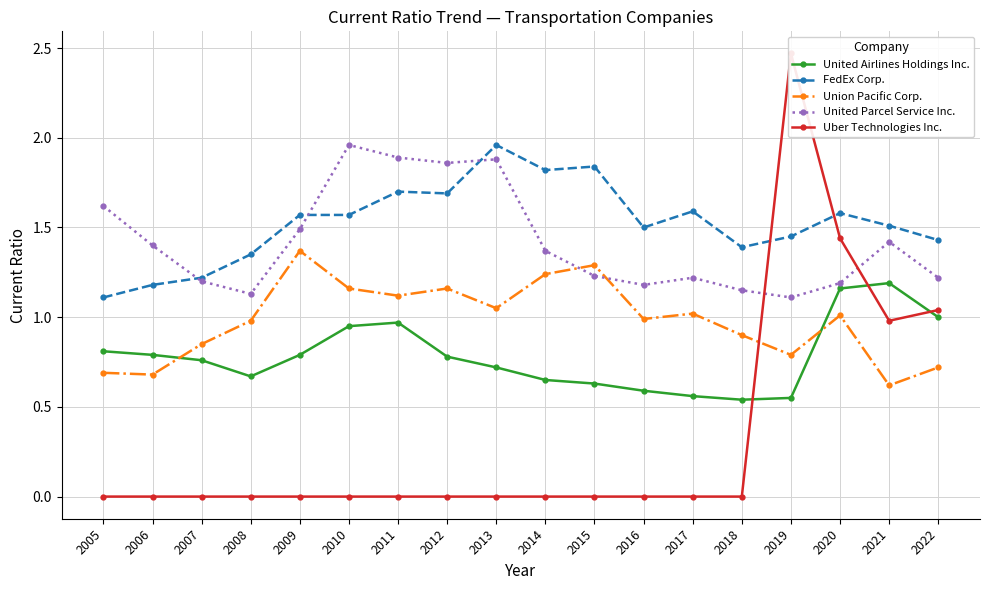

What is the sum of the FedEx Corp. values at 2017 and 2016?

3.1